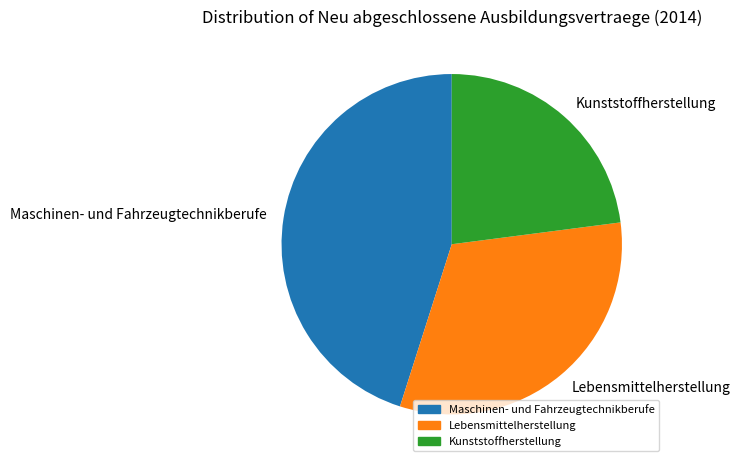

What is the largest slice in the pie chart?

Maschinen- und Fahrzeugtechnikberufe